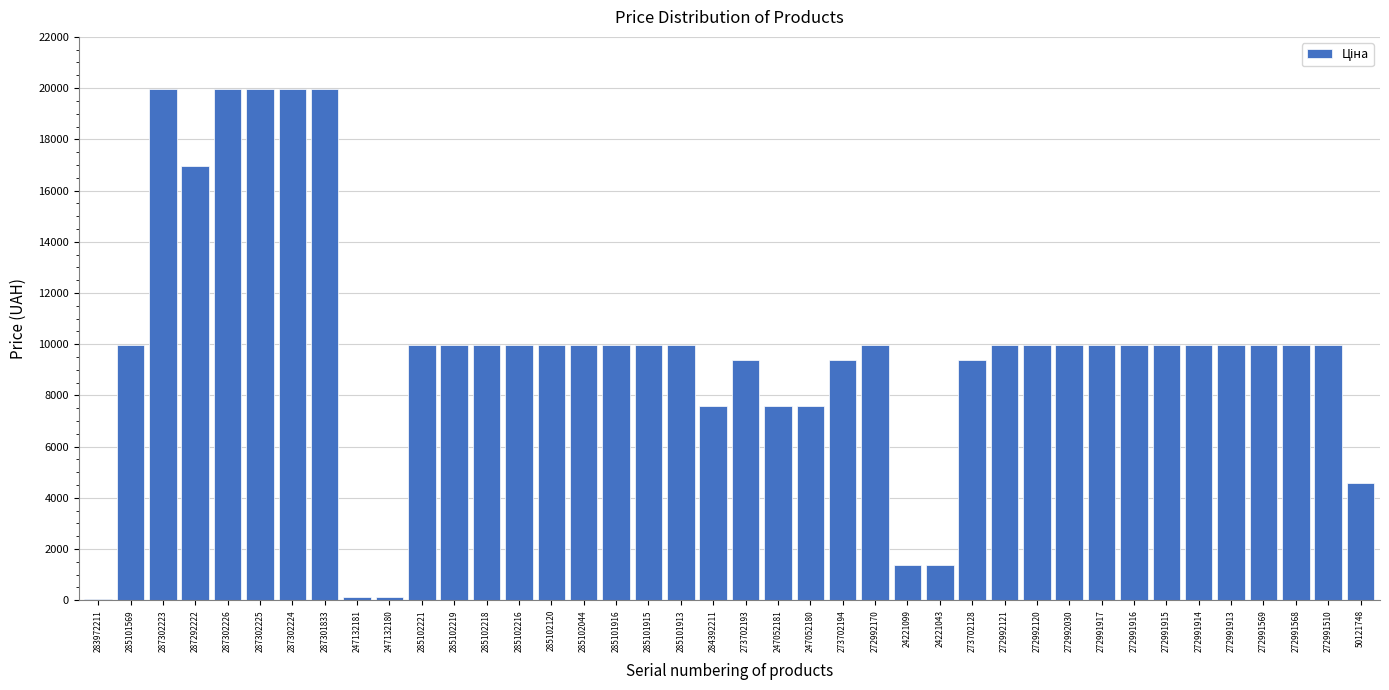

What is the maximum value shown in the chart?

19964.2